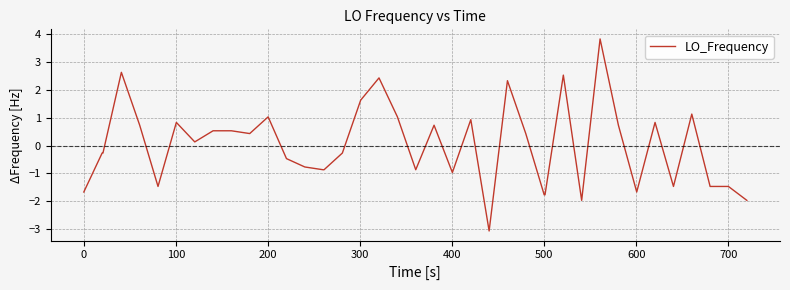

Reading left to right, what are all the values shown in this chart?

-1.7	-0.3	-0.3	2.6	0.7	-1.5	0.8	0.1	0.5	0.5	0.4	1.0	-0.5	-0.8	-0.9	-0.9	-0.3	1.6	2.4	1.0	-0.9	0.7	-1.0	0.9	-3.1	2.3	0.4	-1.8	-1.8	2.5	-2.0	3.8	0.7	-1.7	0.8	-1.5	1.1	-1.5	-1.5	-2.0